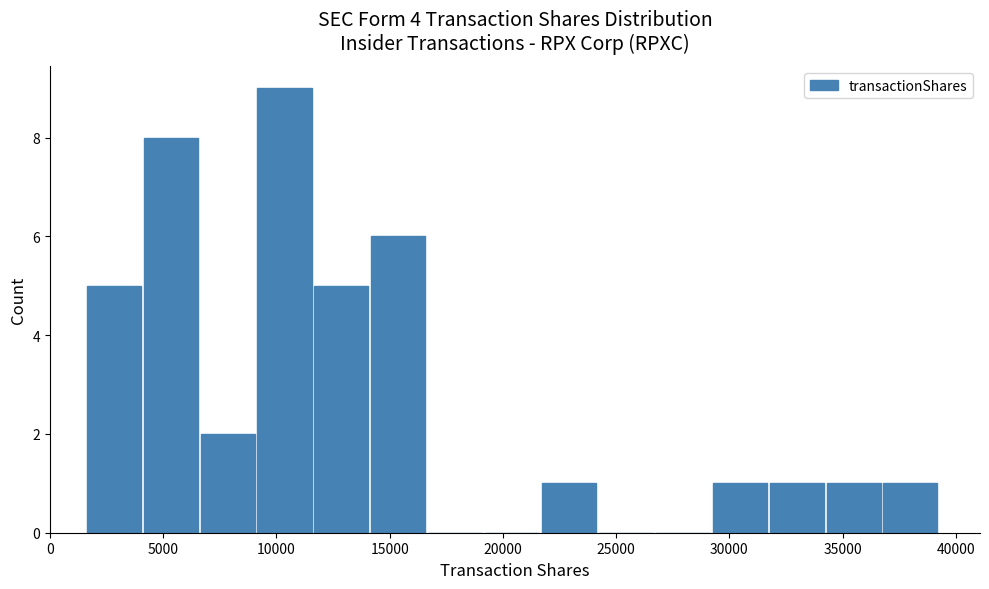

What is the height of the bar covering 9000 to 11500 on the x-axis? Neither the bar edges nor the heights are printed on the chart, so give them approximately, as read against the axes.

9